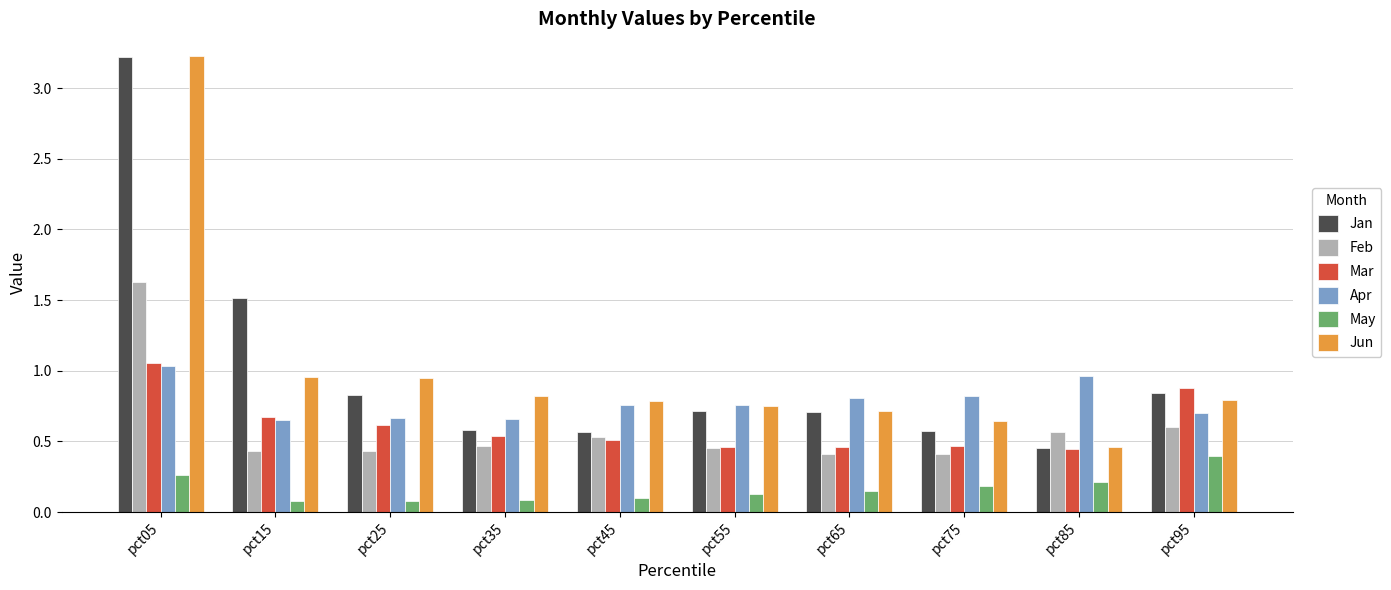

At which label does Jun reach its peak?

pct05